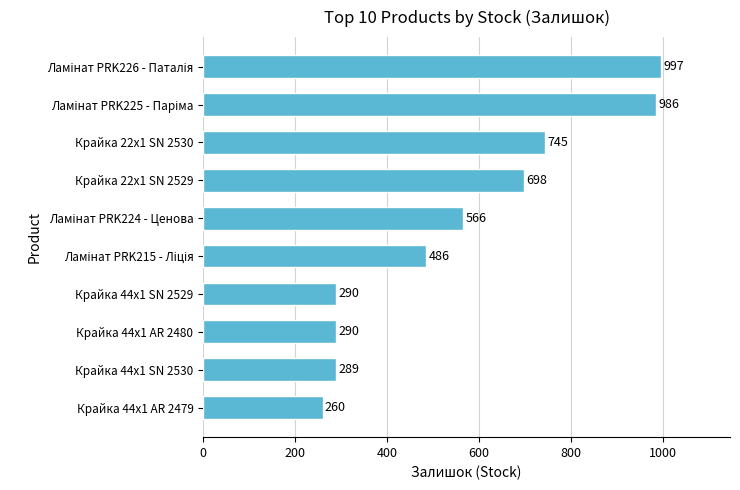

Count the number of data series in this chart.

1